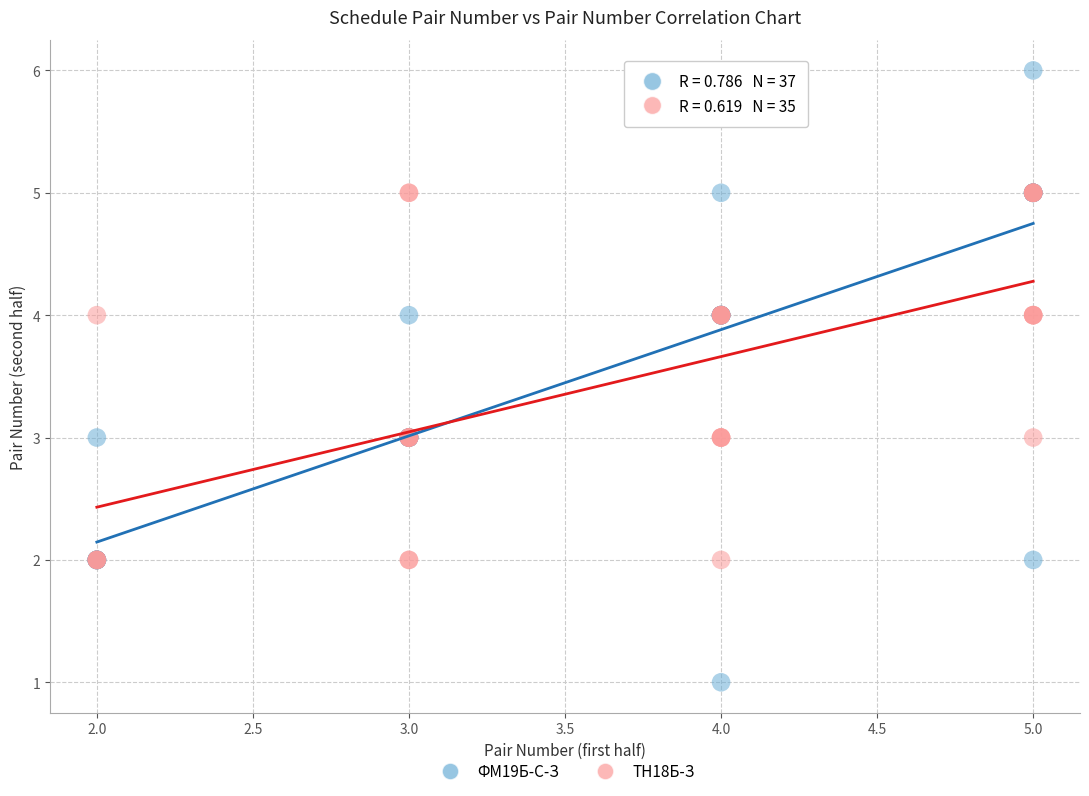

Which series reaches the minimum Y coordinate?

ФМ19Б-С-З